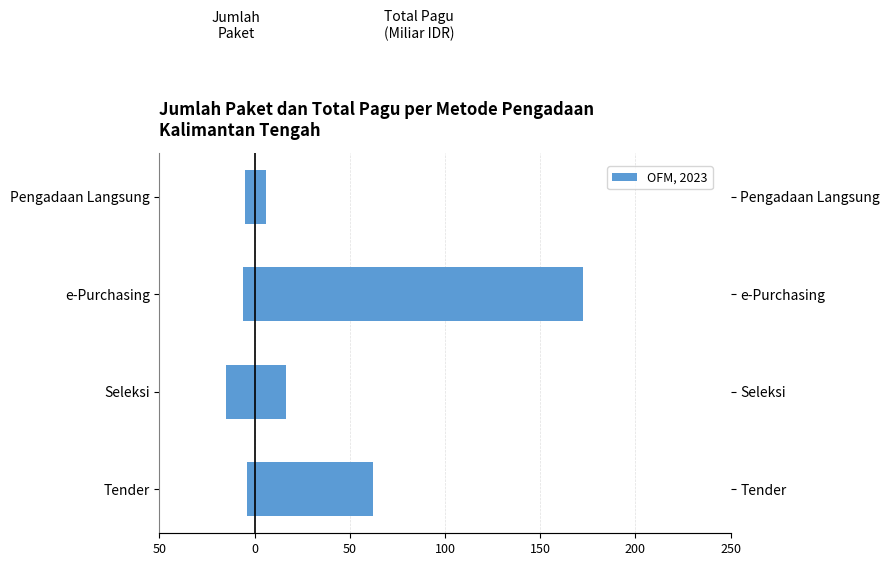

What is the difference between the maximum and minimum values in the Total Pagu (Miliar IDR) series?

166.3